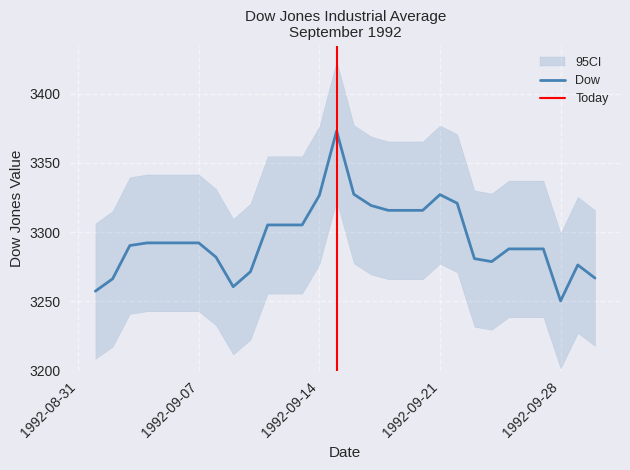

How many interior local peaks (higher than both neighbors) does the data have?

3